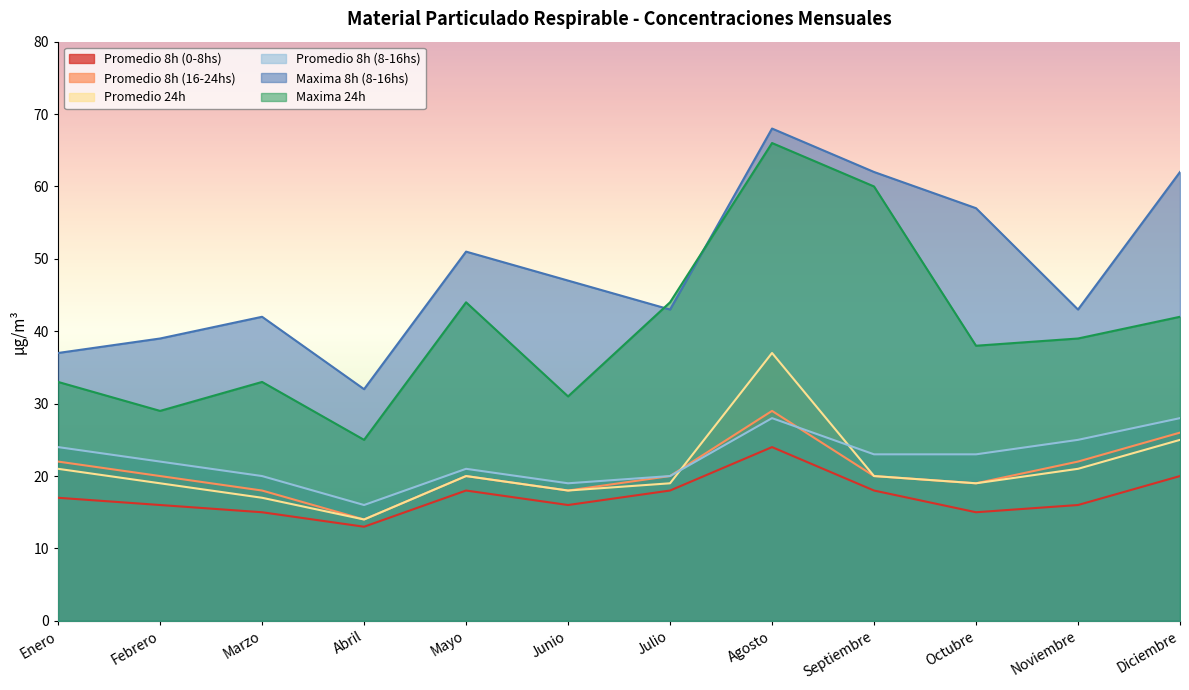

Where do Promedio 8h (16-24hs) and Promedio 8h (8-16hs) first cross each other?

Agosto and Septiembre